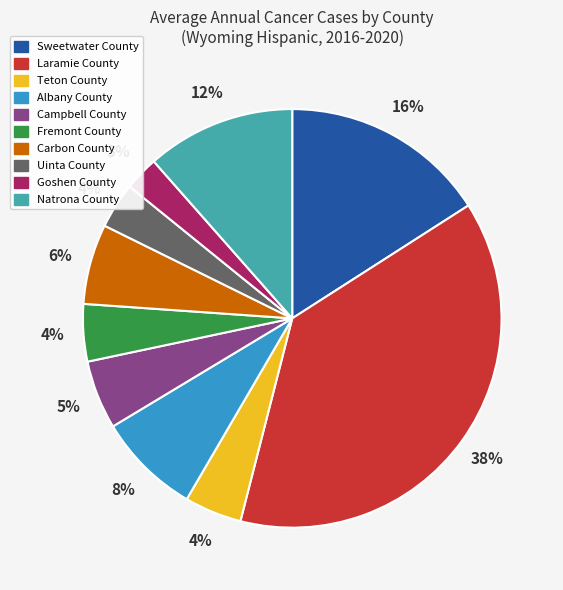

To the nearest percent, what is the average slice percentage?

10%